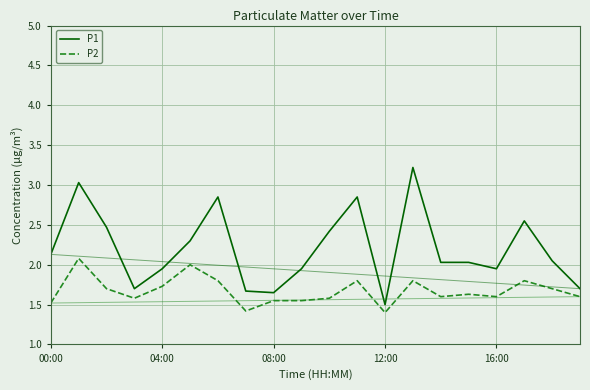

What is the lowest value of the P1 series?

1.5